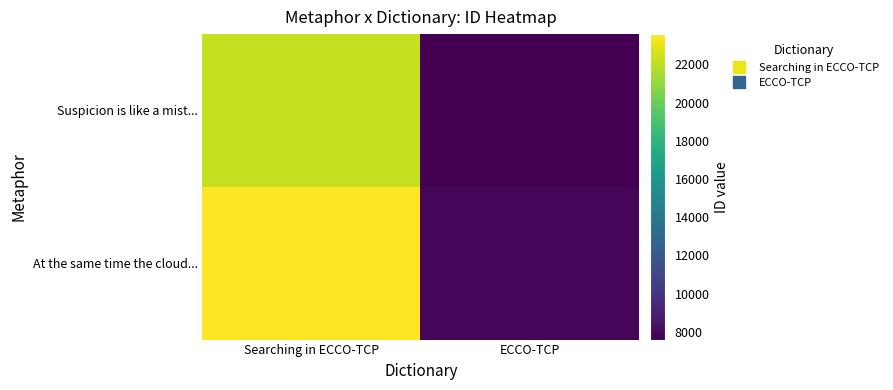

Reading left to right, extract all data points from this chart.

Suspicion is like a mist...: Searching in ECCO-TCP=22198	ECCO-TCP=7591
At the same time the cloud...: Searching in ECCO-TCP=23587	ECCO-TCP=7835